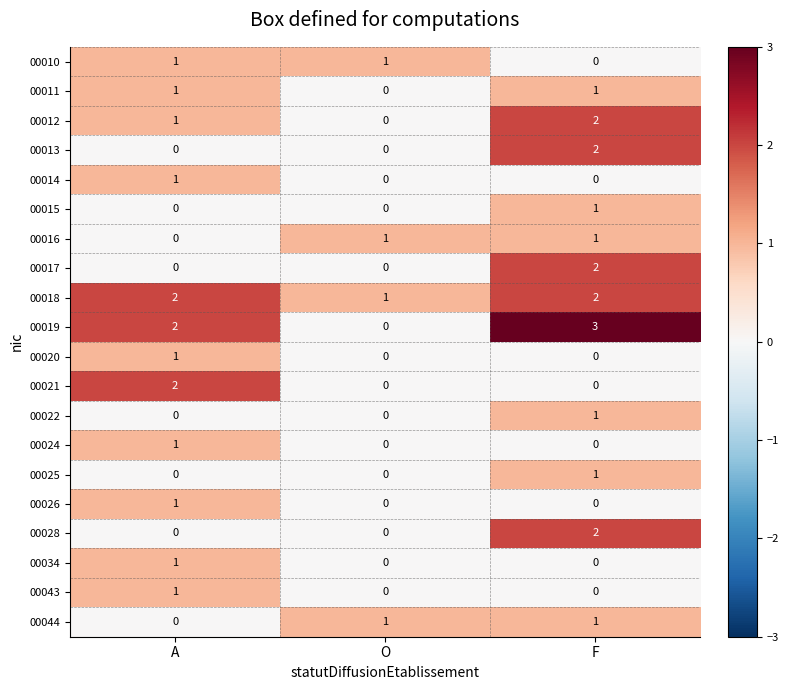

How many values in 00025 are above zero?

1